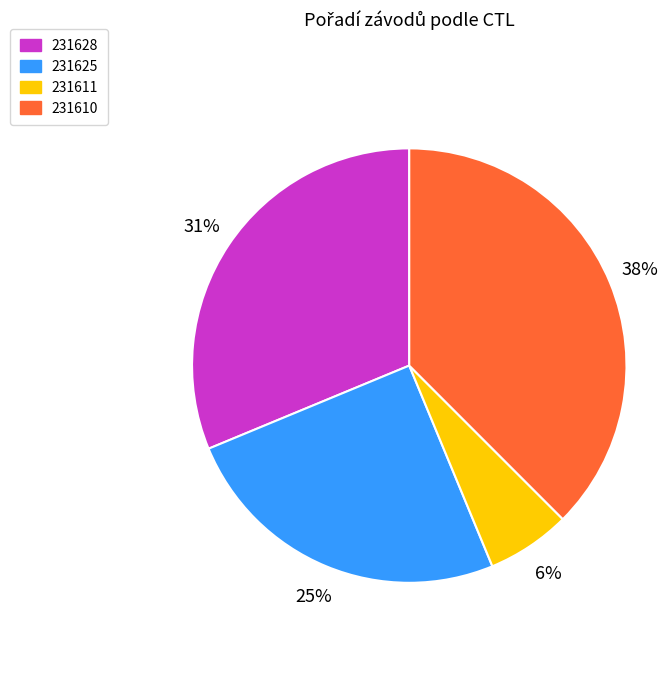

Combined, do 231611 and 231628 account for over 50%?

No